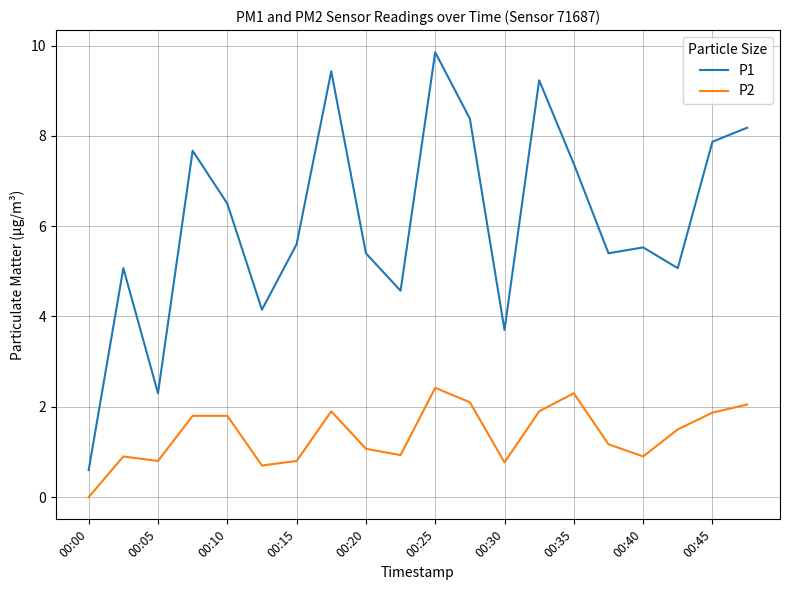

True or false: P2 and P1 intersect in this chart.

False